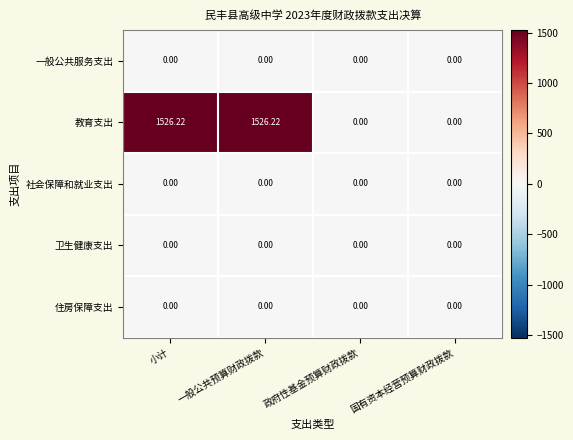

Which series has the largest total across all categories?

教育支出